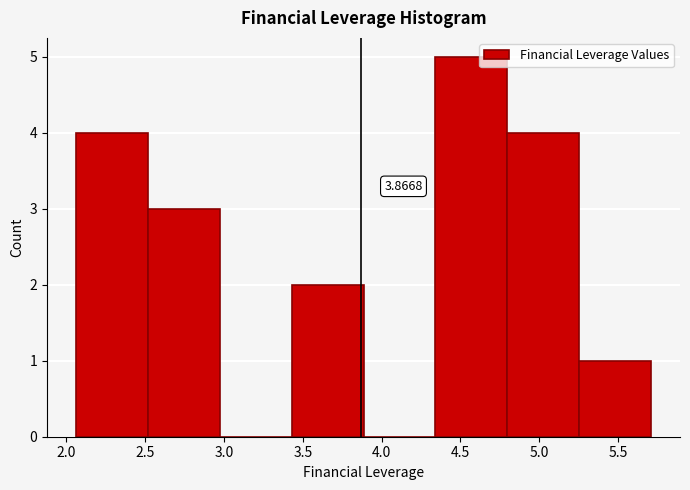

Over which range of the x-axis is the bar tallest?

4.35 to 4.80